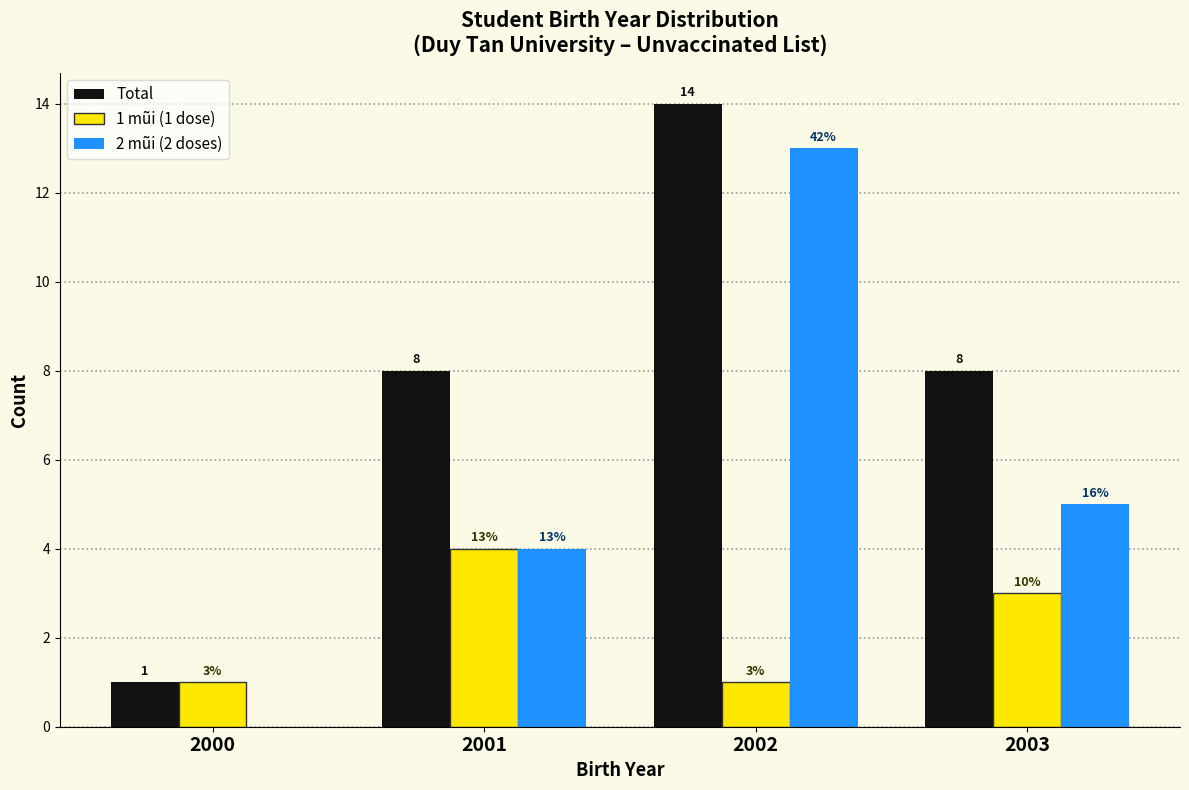

Reading left to right, list all the values displayed in this chart.

Total: 2000=1	2001=8	2002=14	2003=8
1 mũi (1 dose): 2000=1	2001=4	2002=1	2003=3
2 mũi (2 doses): 2000=0	2001=4	2002=13	2003=5